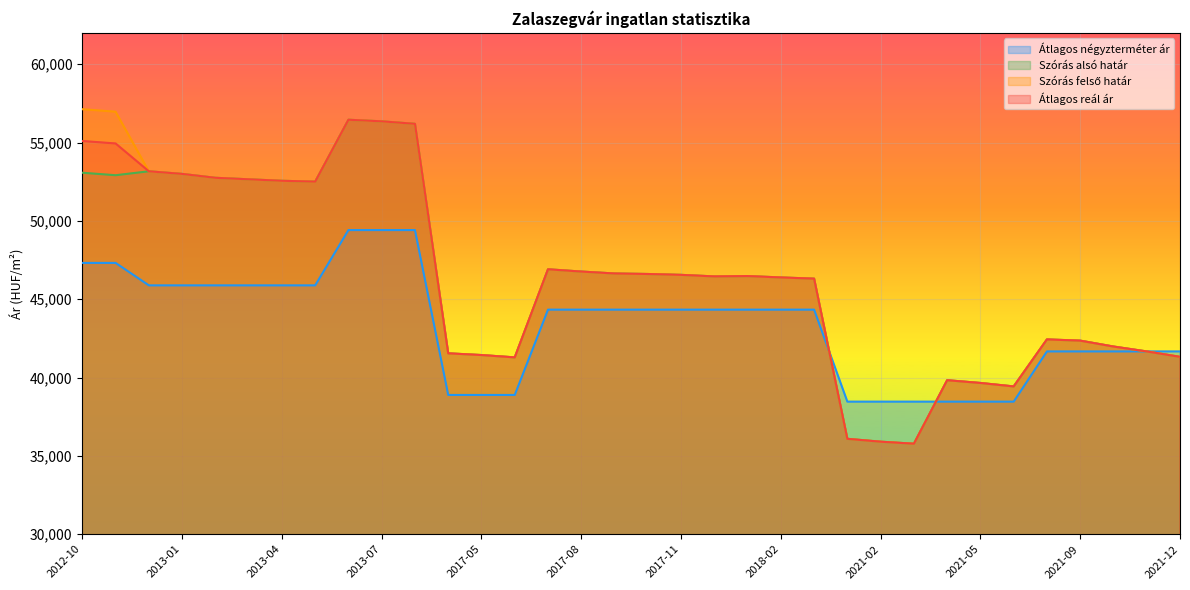

What are all the series names shown in the legend?

Átlagos négyzterméter ár, Szórás alsó határ, Szórás felső határ, Átlagos reál ár